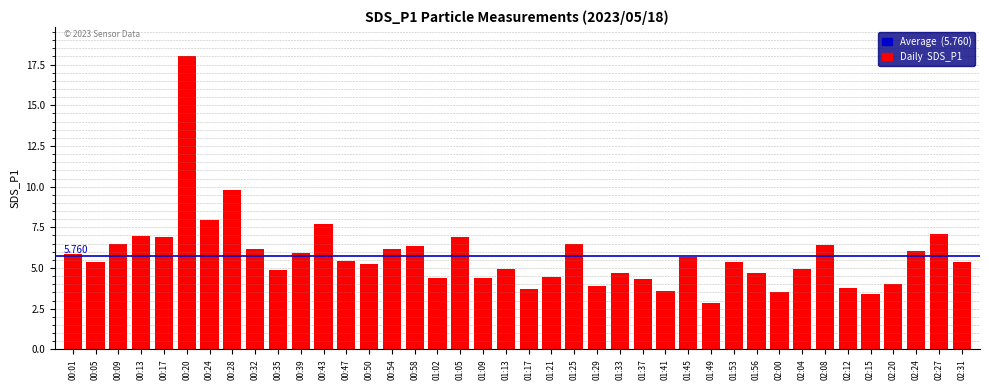

How many categories are shown in the chart?

40